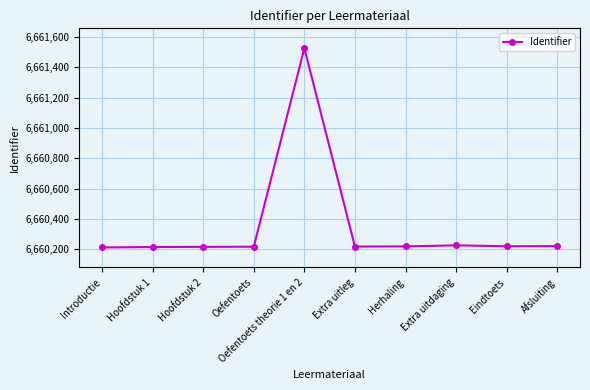

What is the sum of all values?

66603481